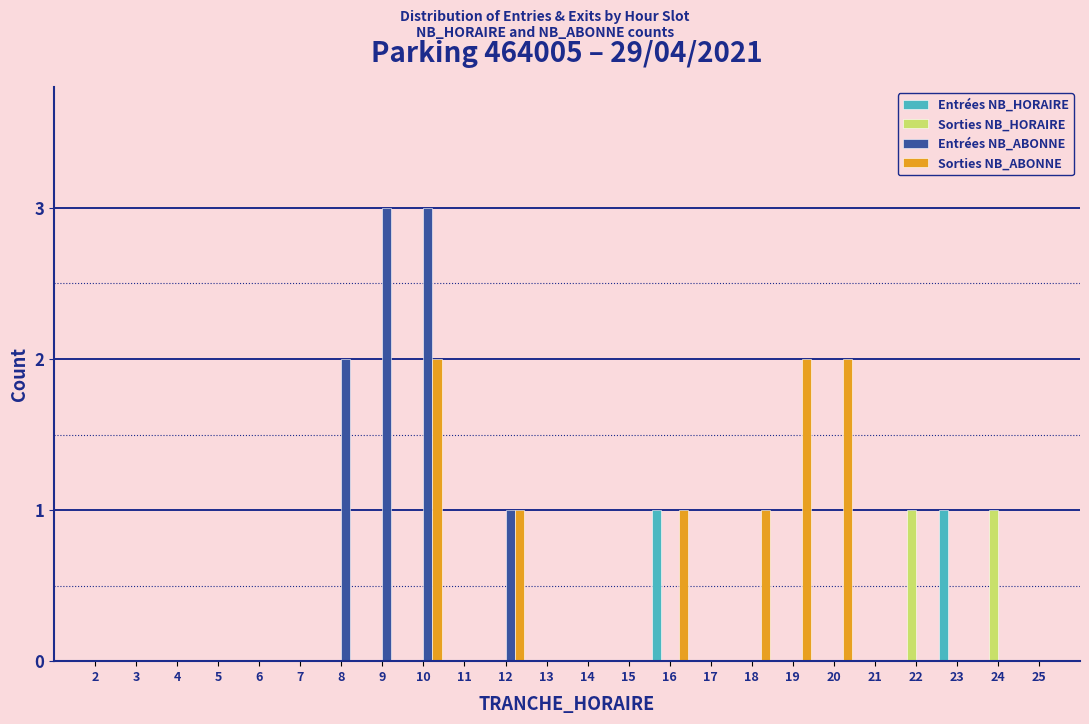

What is the highest value of the Entrées NB_ABONNE series?

3